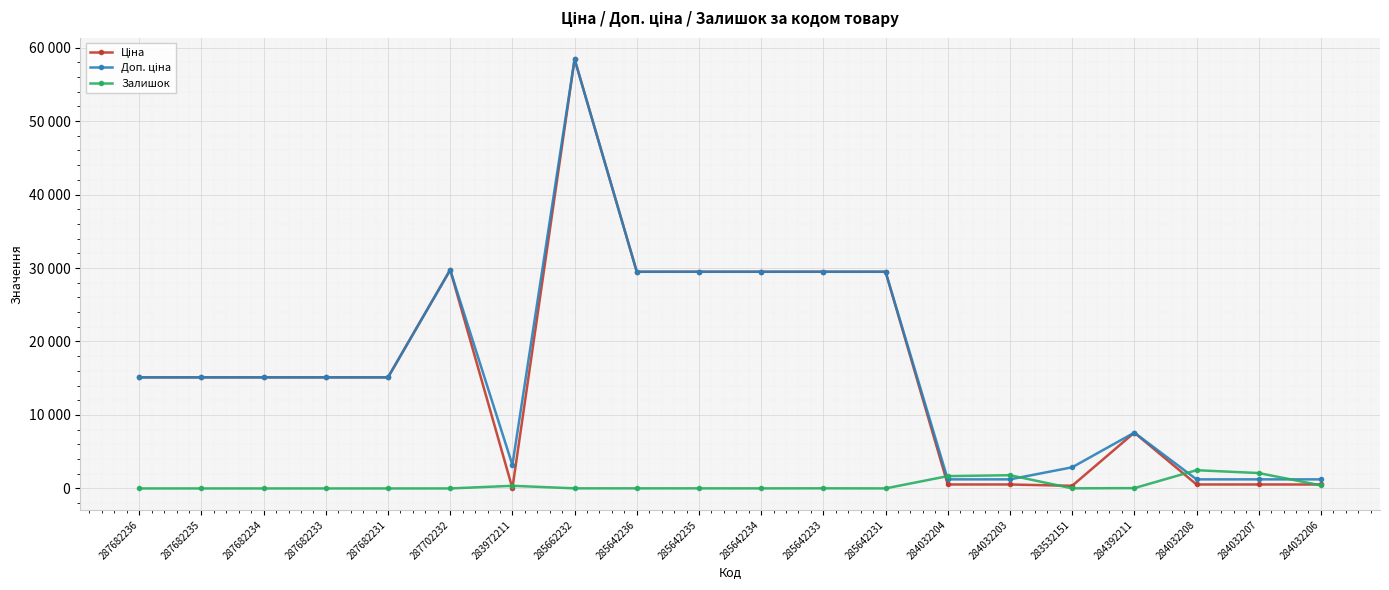

True or false: Залишок and Ціна cross at least once.

True